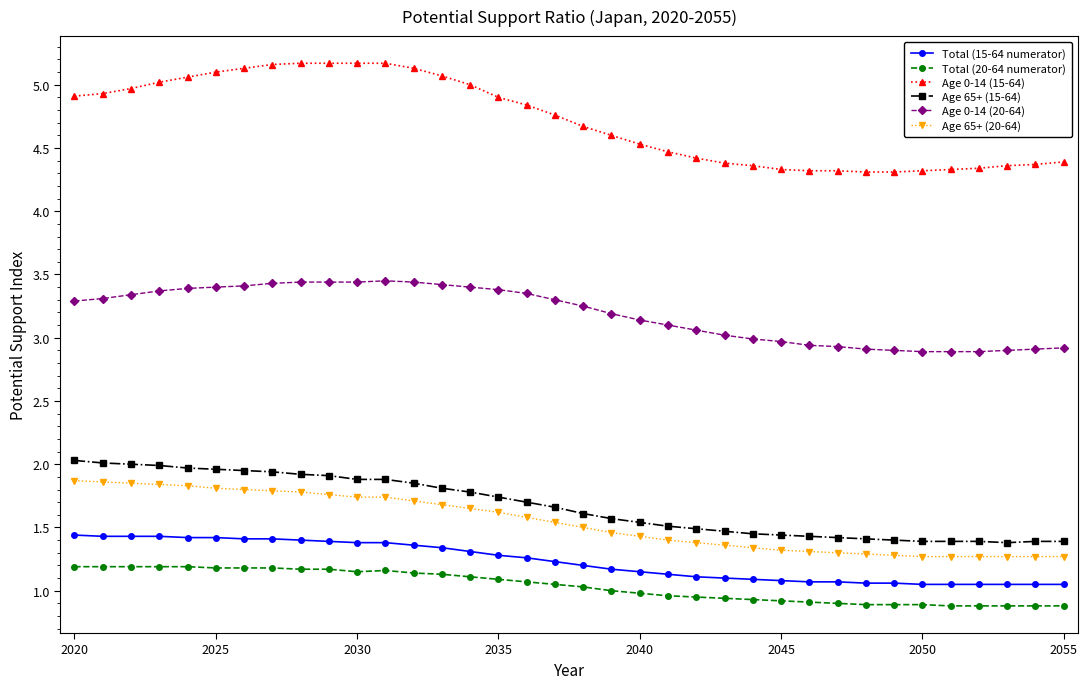

Which series has the widest spread of values?

Age 0-14 (15-64)